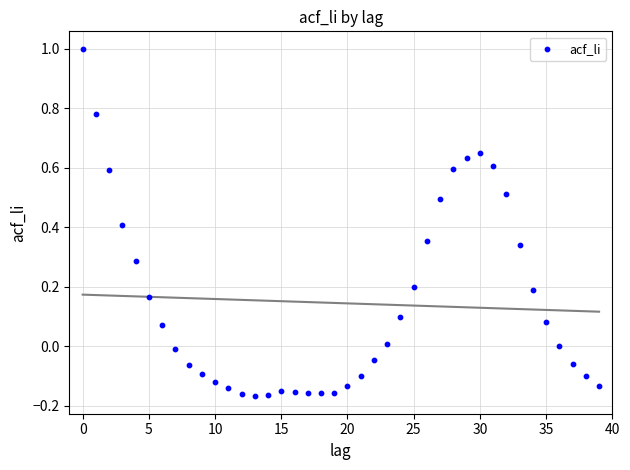

Count the number of points in this scatter plot.

40